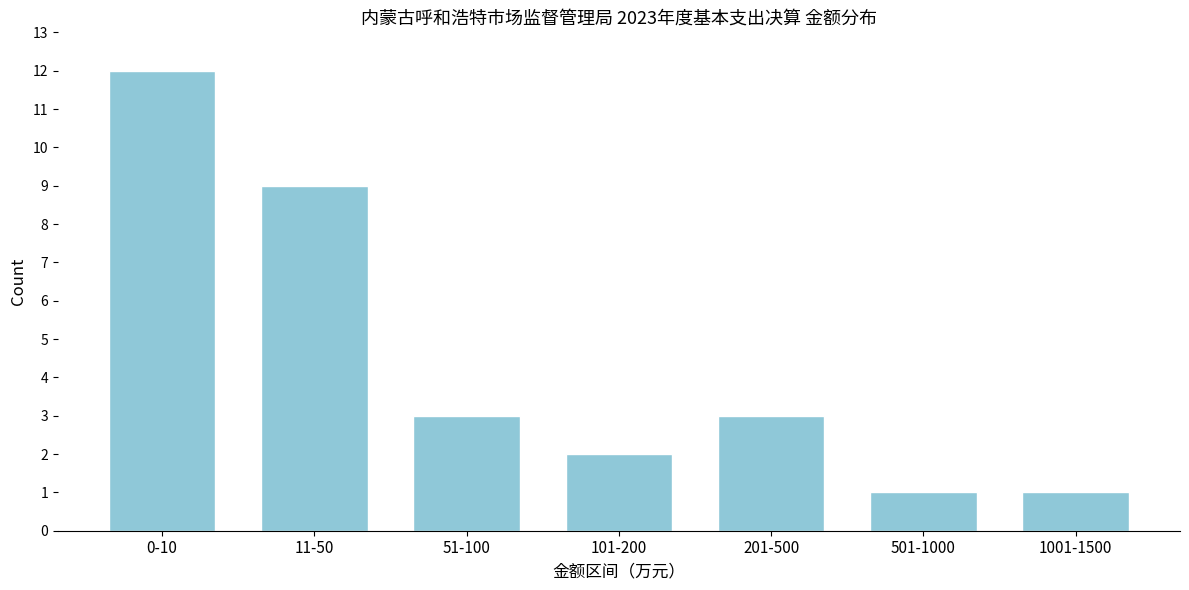

Reading left to right, transcribe all the data shown in this chart.

0-10=12	11-50=9	51-100=3	101-200=2	201-500=3	501-1000=1	1001-1500=1